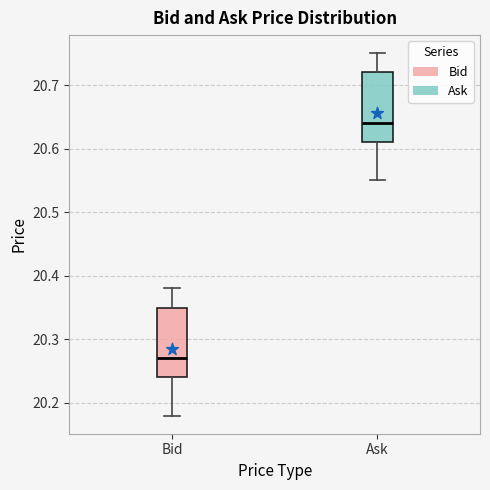

Which box's median line is the highest?

Ask